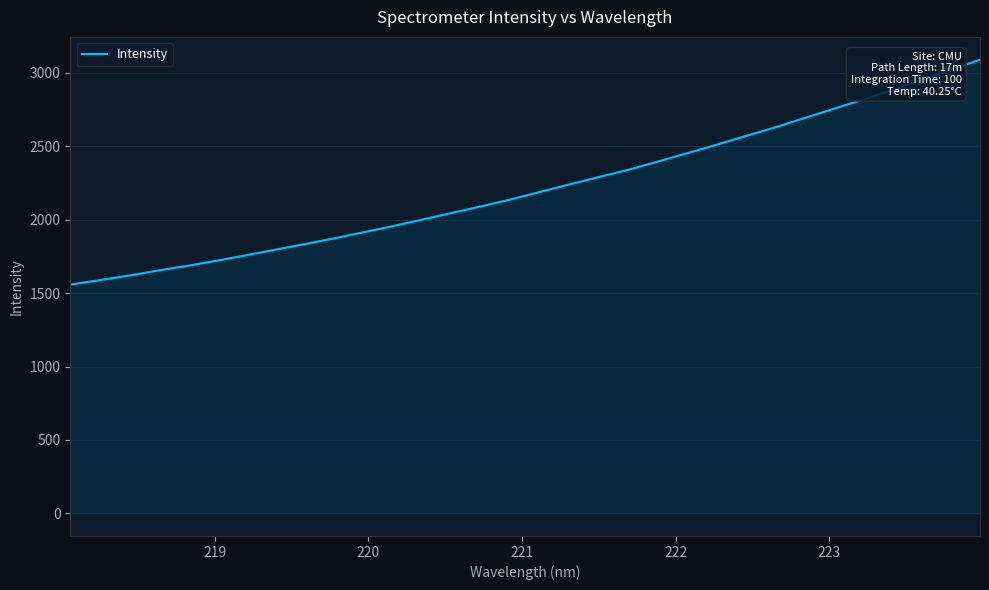

True or false: there are more than 0 points higher than both neighbors.

False